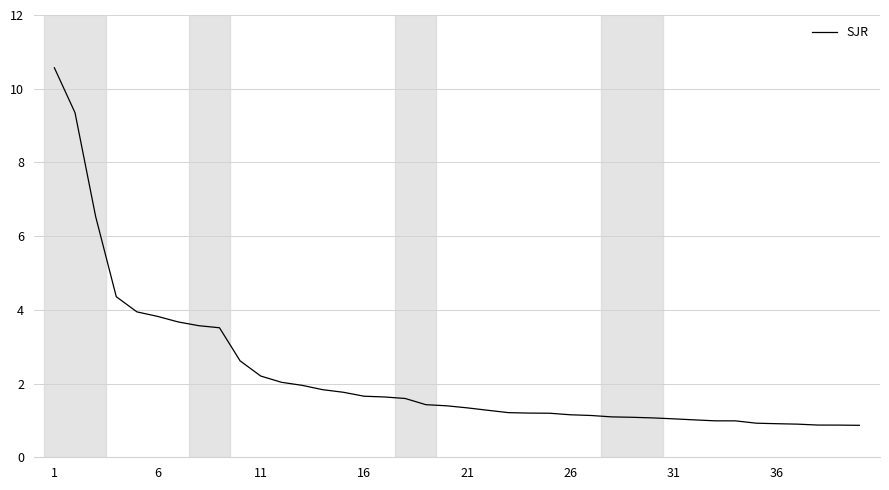

What is the minimum value shown in the chart?

0.9